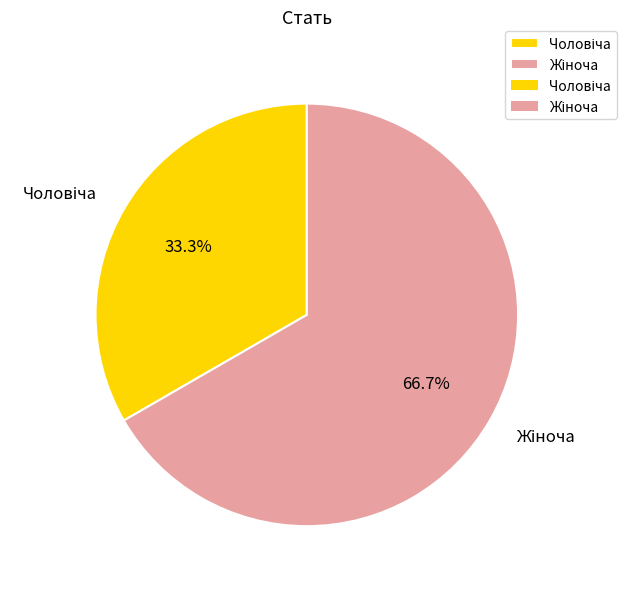

Count the number of slices in the pie.

2